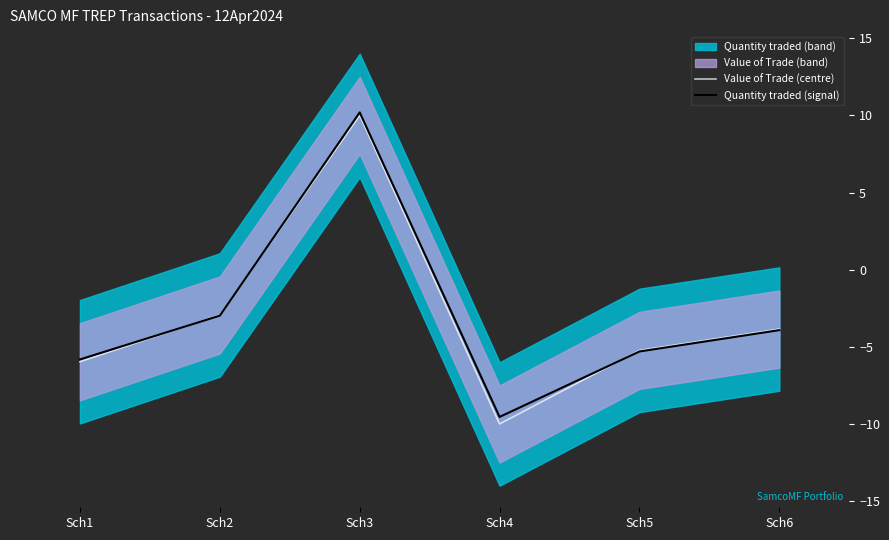

True or false: Quantity traded (signal) has a value of -9.5 at Sch4.

True